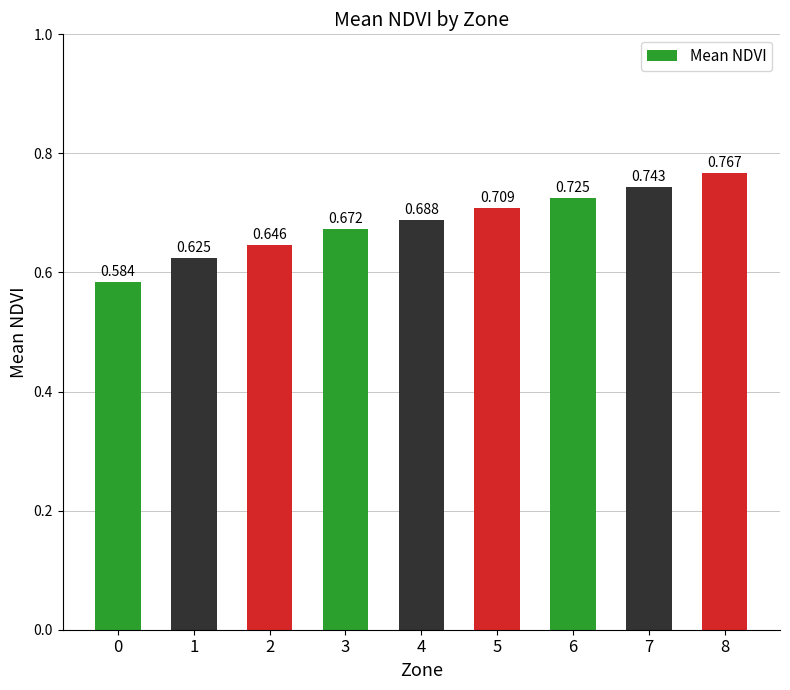

Rank the categories by value from highest to lowest.

8, 7, 6, 5, 4, 3, 2, 1, 0